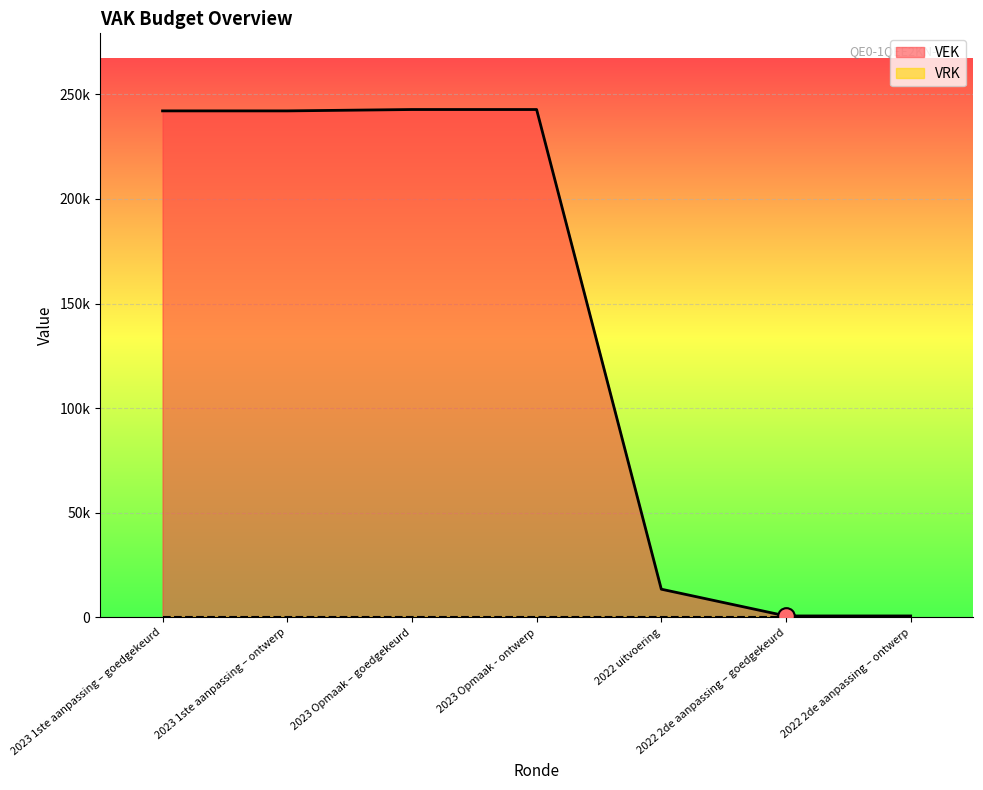

How many lines are shown in the chart?

1